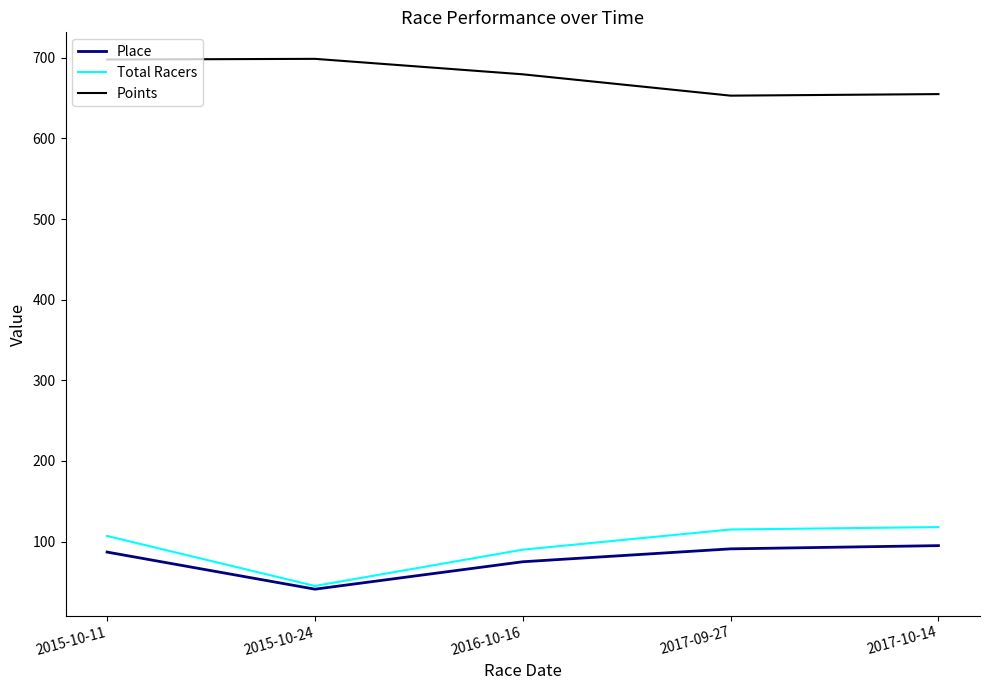

What is the difference between the highest and lowest values at 2015-10-24?

657.6